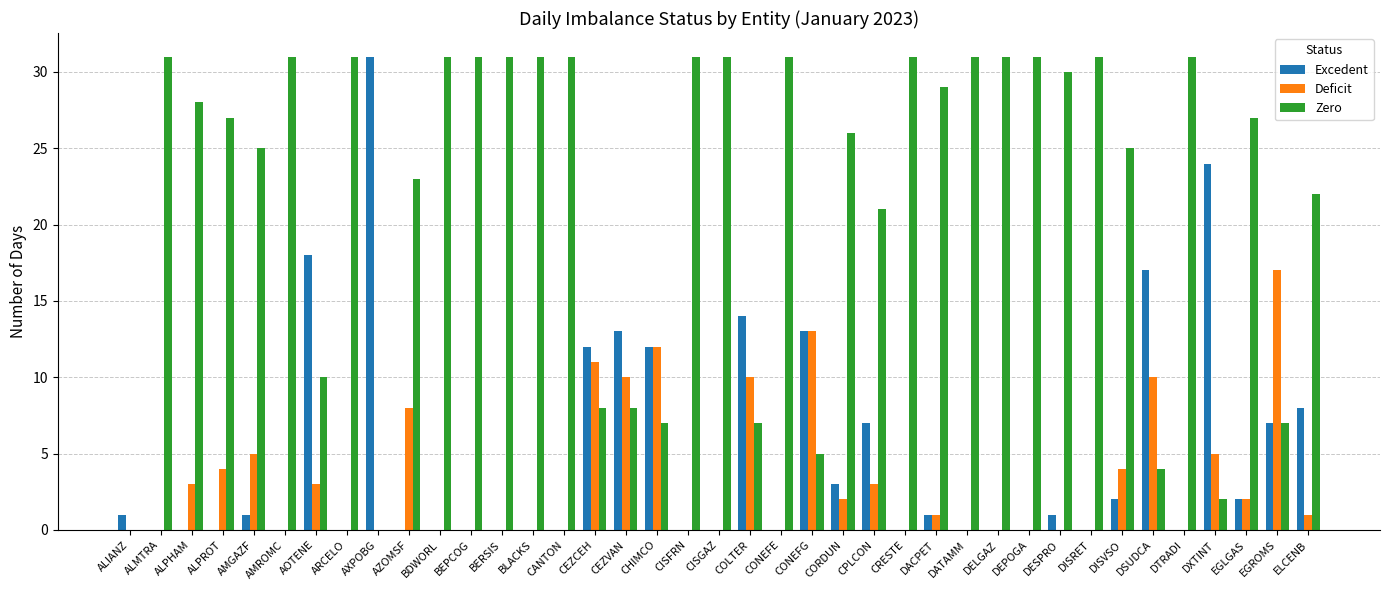

Is it true that Deficit equals 1 at DACPET?

True